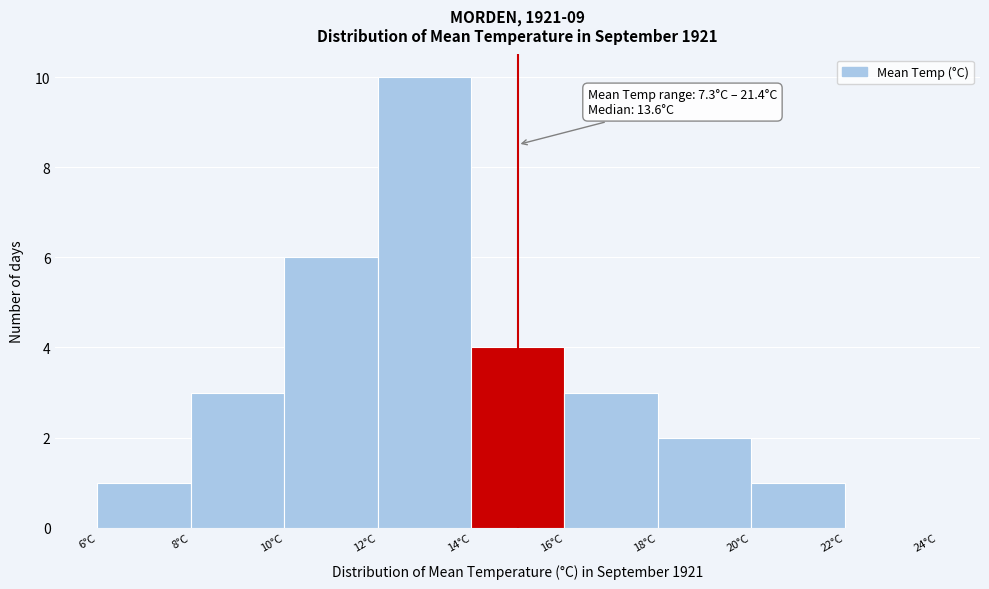

Which range on the x-axis has the tallest bar?

12 to 14